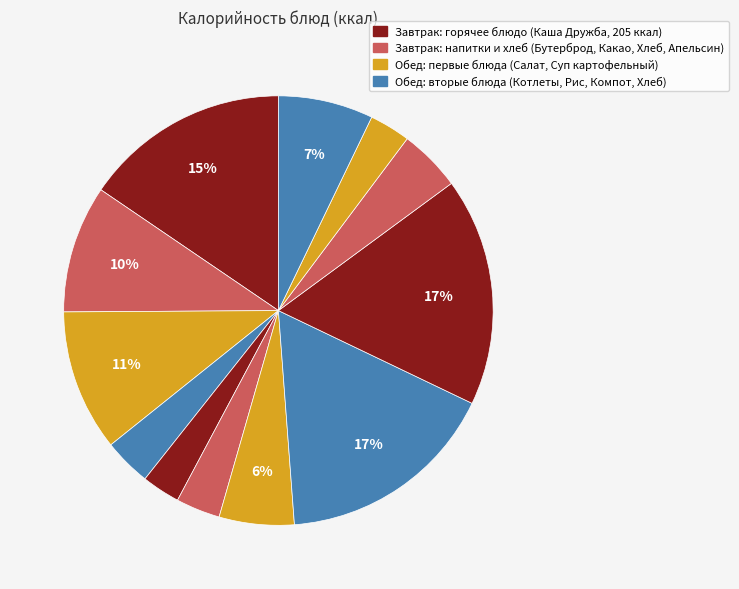

Count the number of slices in the pie.

12